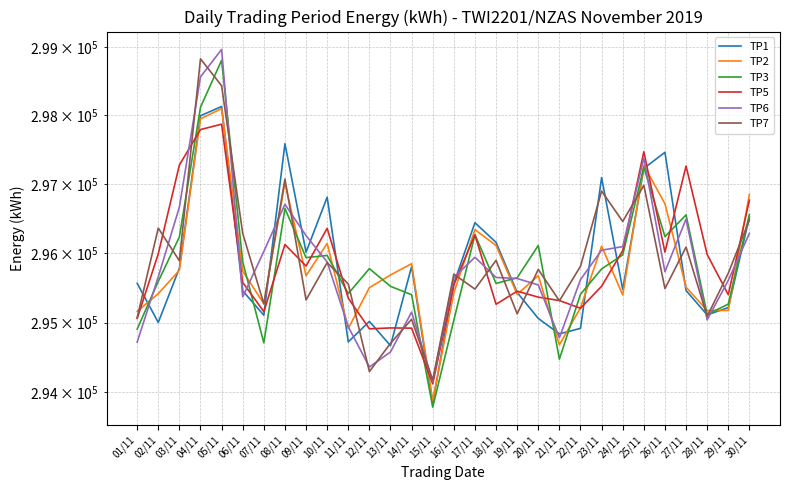

The TP1 series shows 516896 at 14/11. True or false?

False